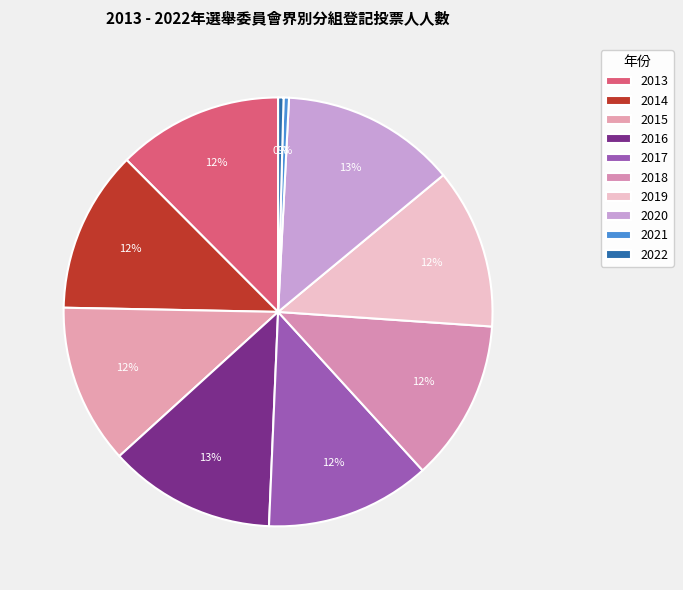

Count the number of slices in the pie.

10